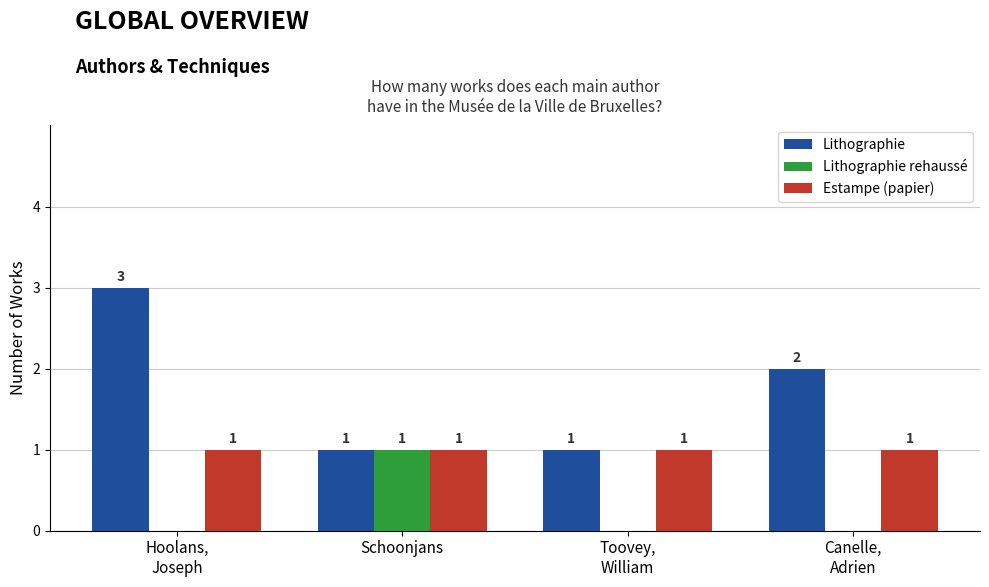

Which series has the largest total across all categories?

Lithographie